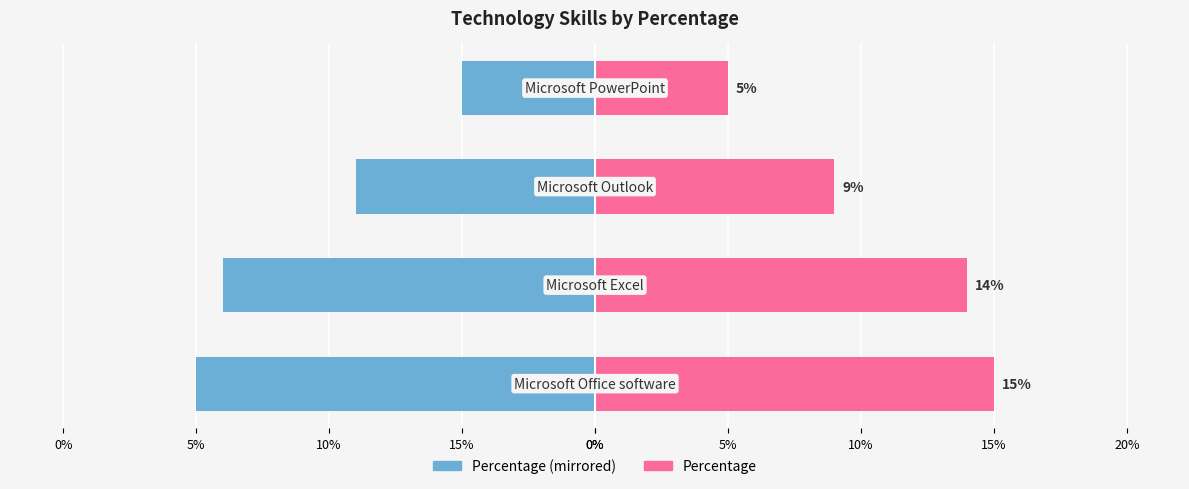

What is the greatest value displayed?

15